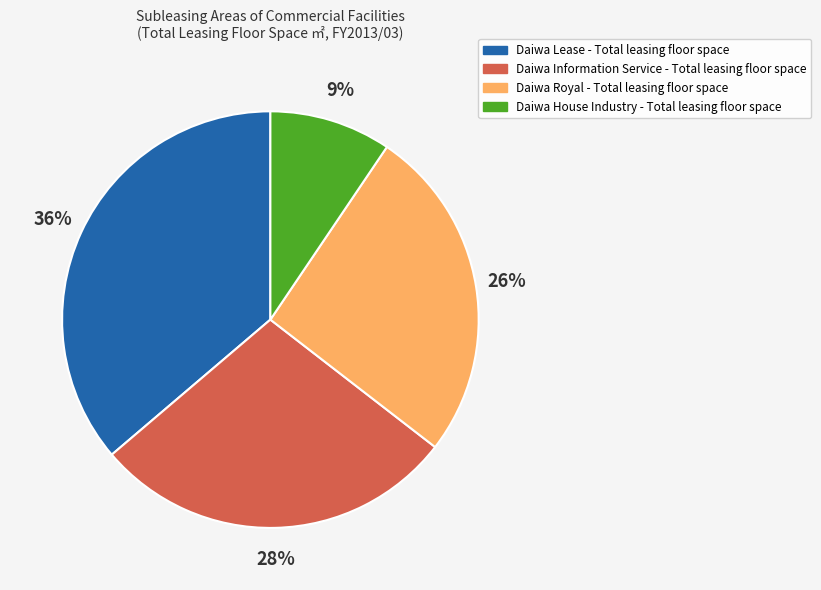

Rank the categories by value from lowest to highest.

Daiwa House Industry - Total leasing floor space, Daiwa Royal - Total leasing floor space, Daiwa Information Service - Total leasing floor space, Daiwa Lease - Total leasing floor space